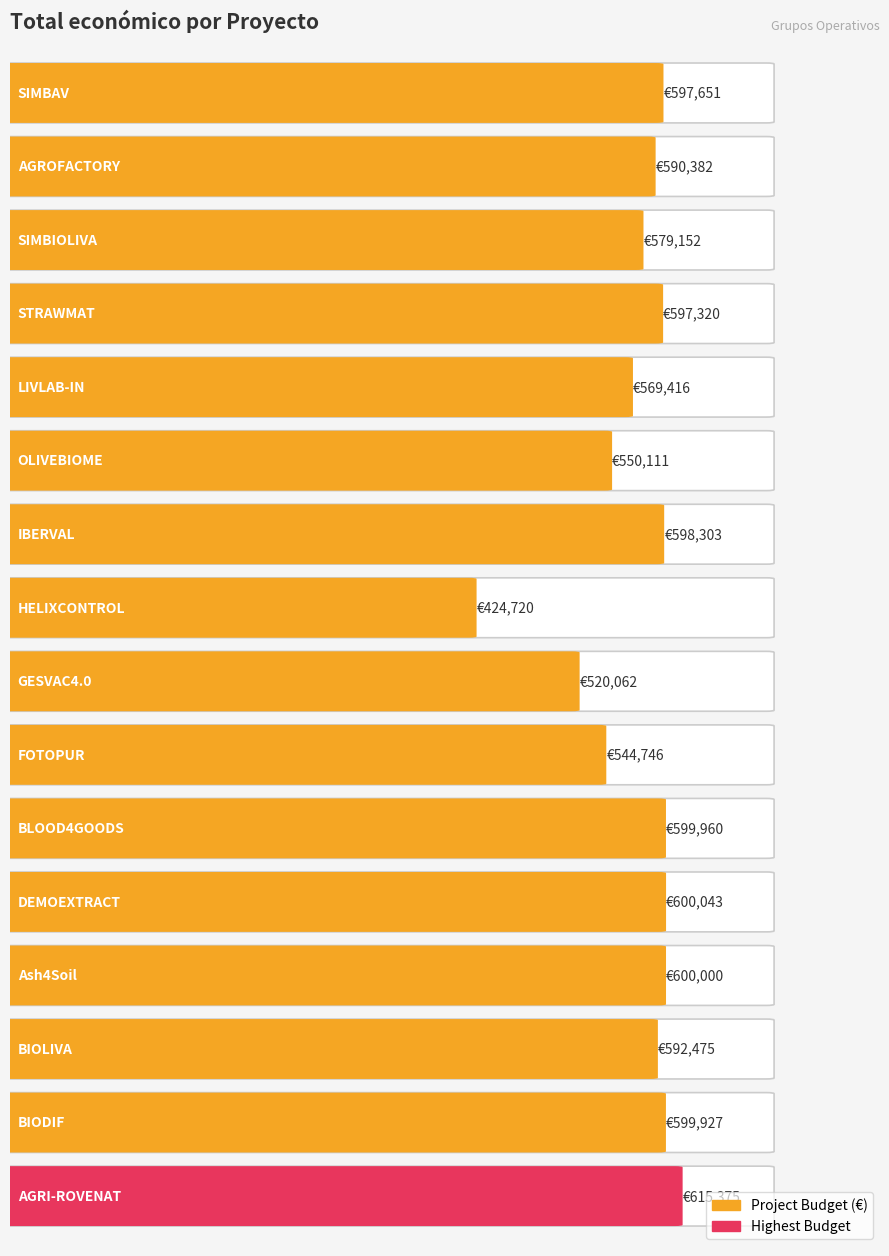

Where is the data nearest to the value 520047?

GESVAC4.0